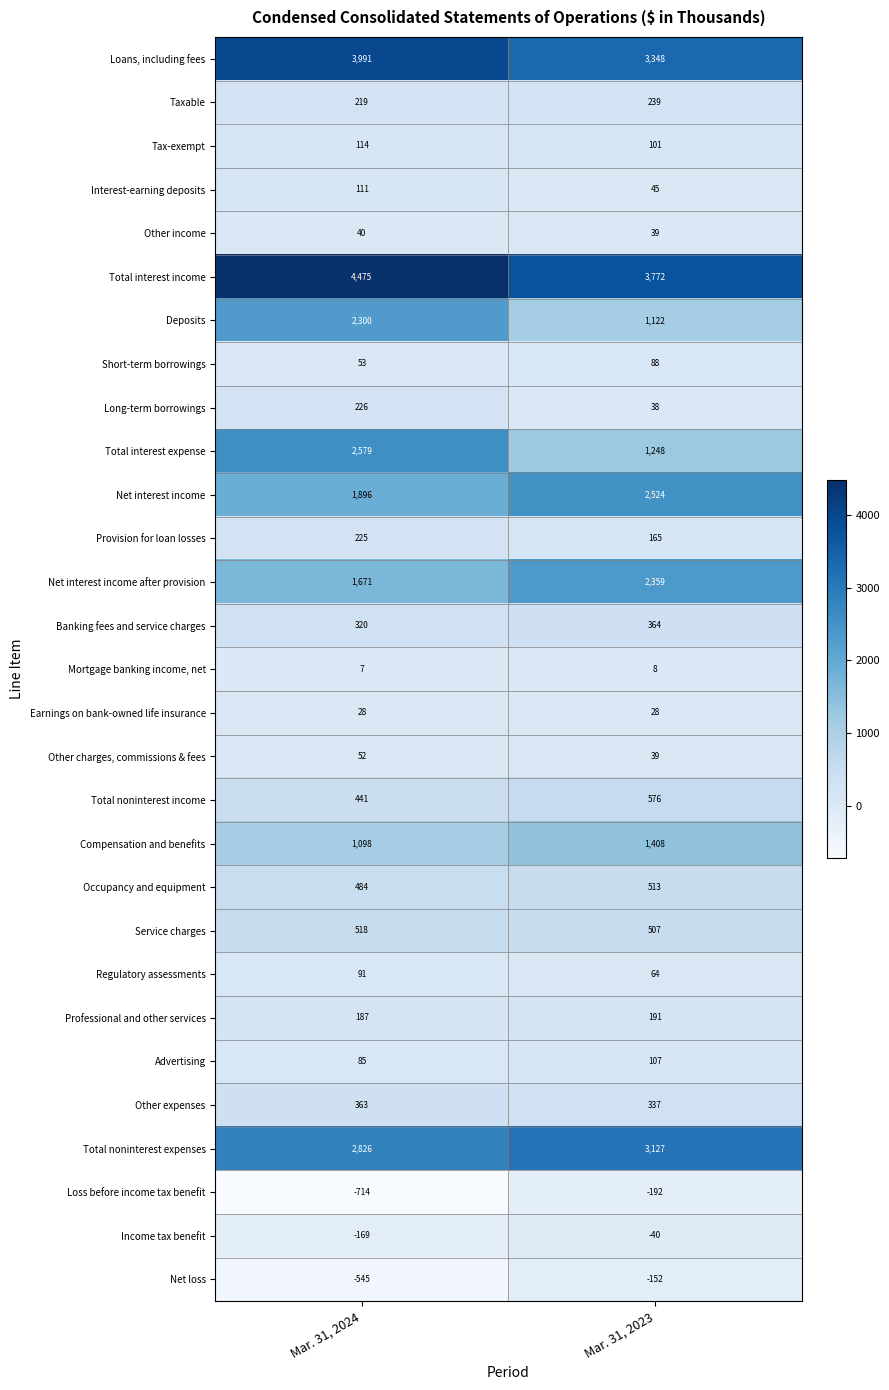

Rank the categories by Short-term borrowings value from highest to lowest.

Mar. 31, 2023, Mar. 31, 2024